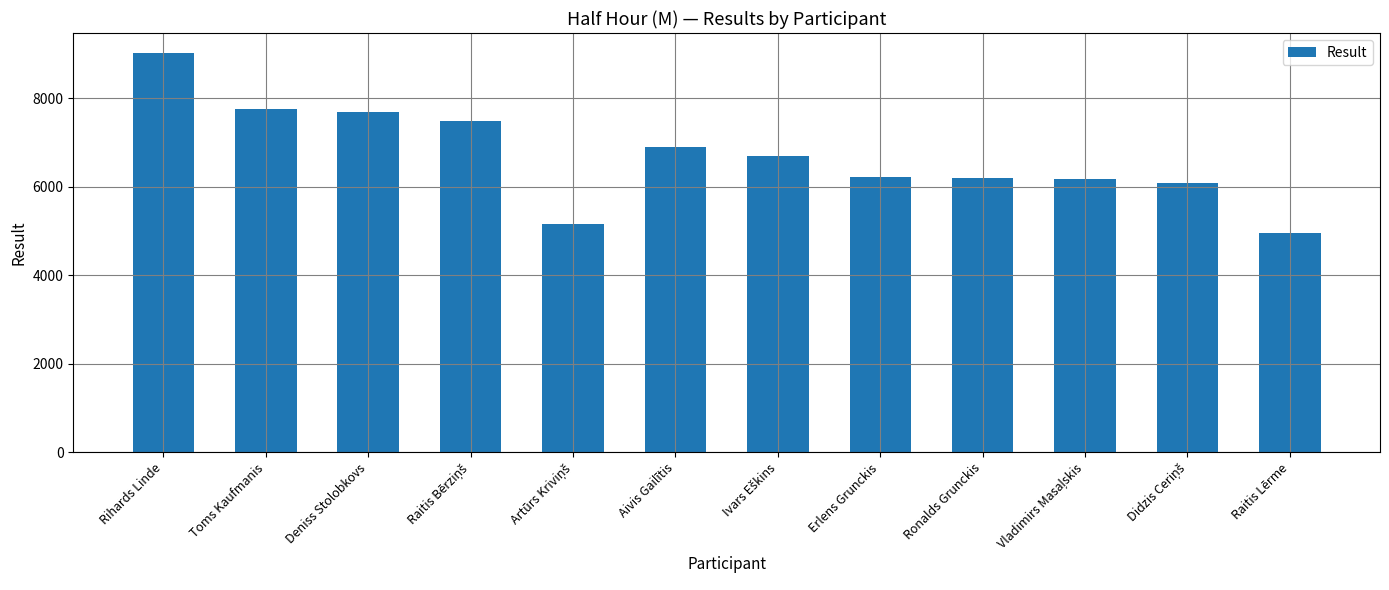

True or false: the data shows 6904 at Aivis Gailītis.

True